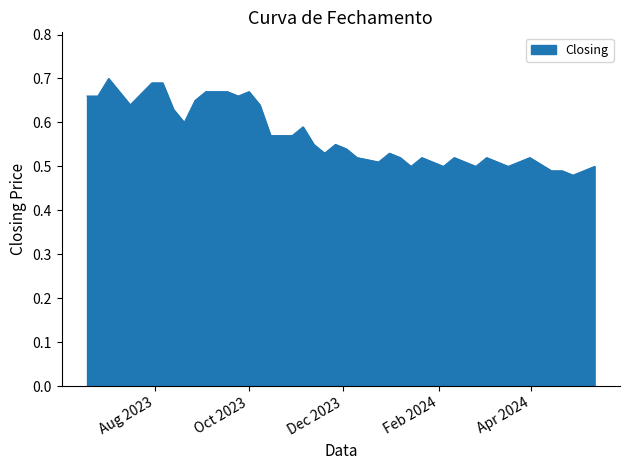

What is the smallest value displayed?

0.5